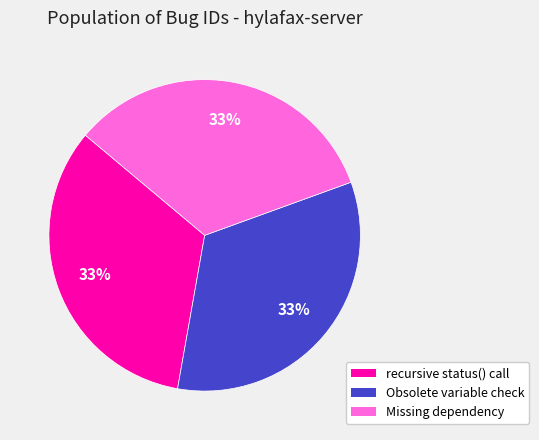

To the nearest percent, what portion does Missing dependency represent?

33%